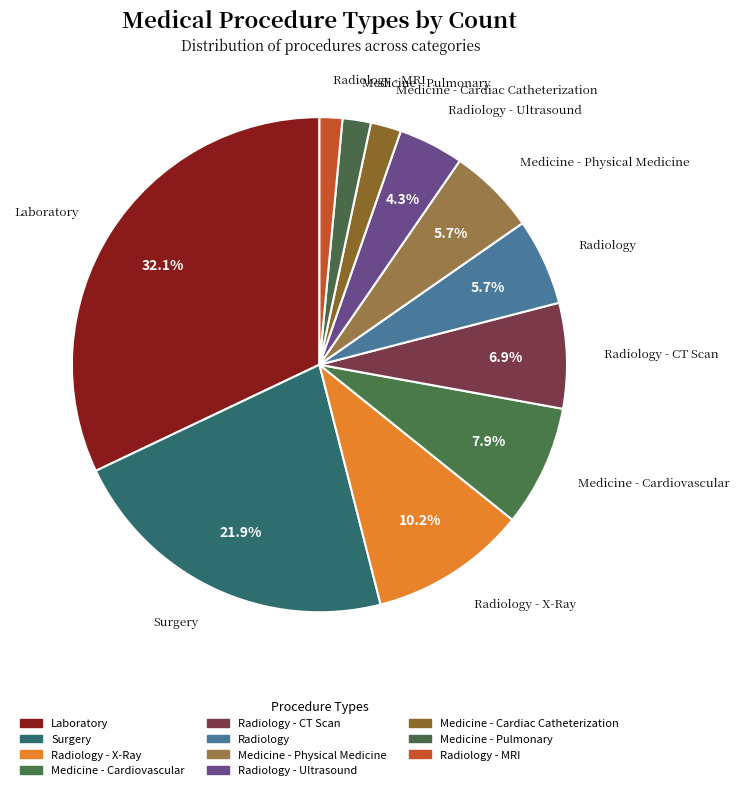

True or false: Medicine - Pulmonary accounts for 9% of the total.

False